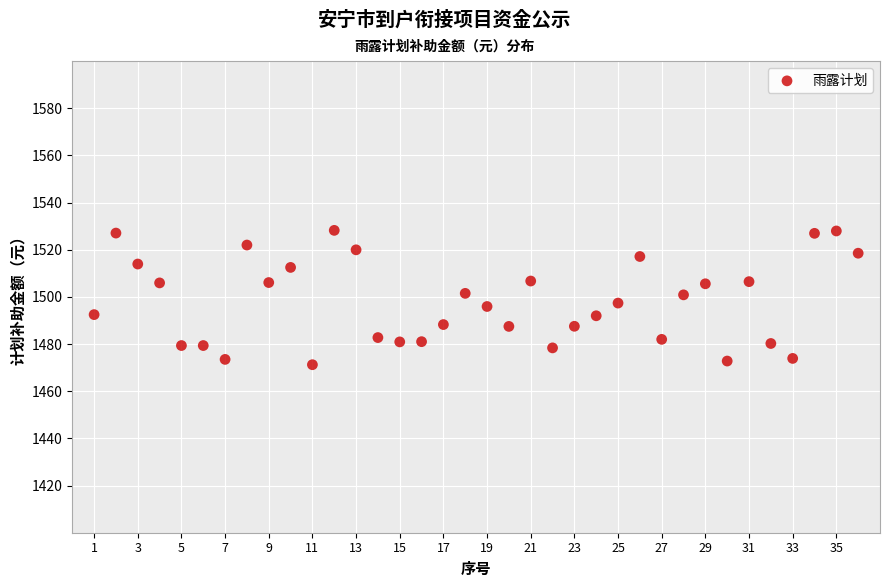

What is the range of X values (max minus min)?

35.0